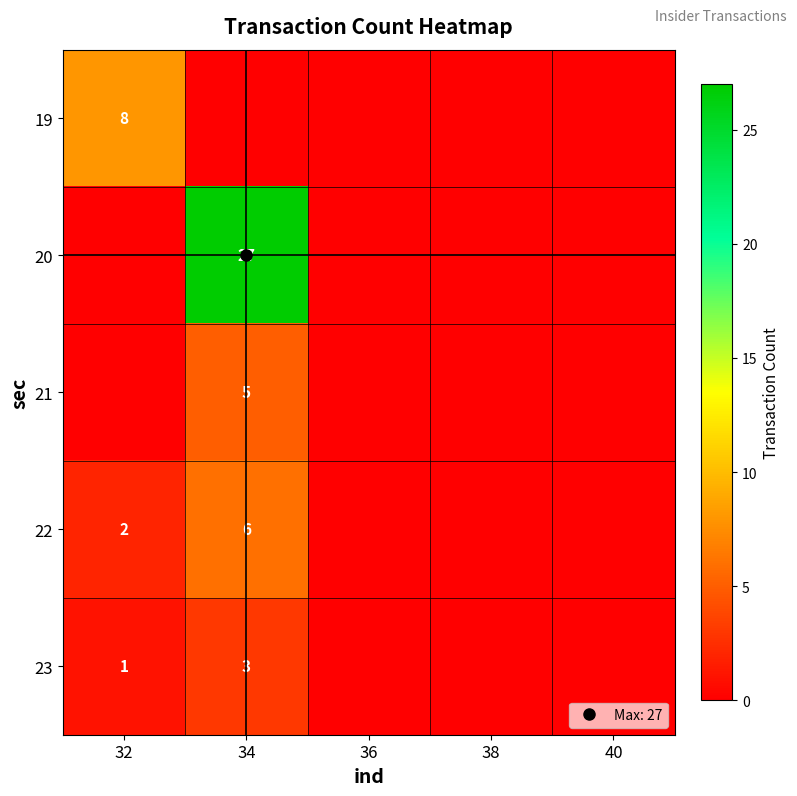

What is the approximate value of 23 at 32?

1